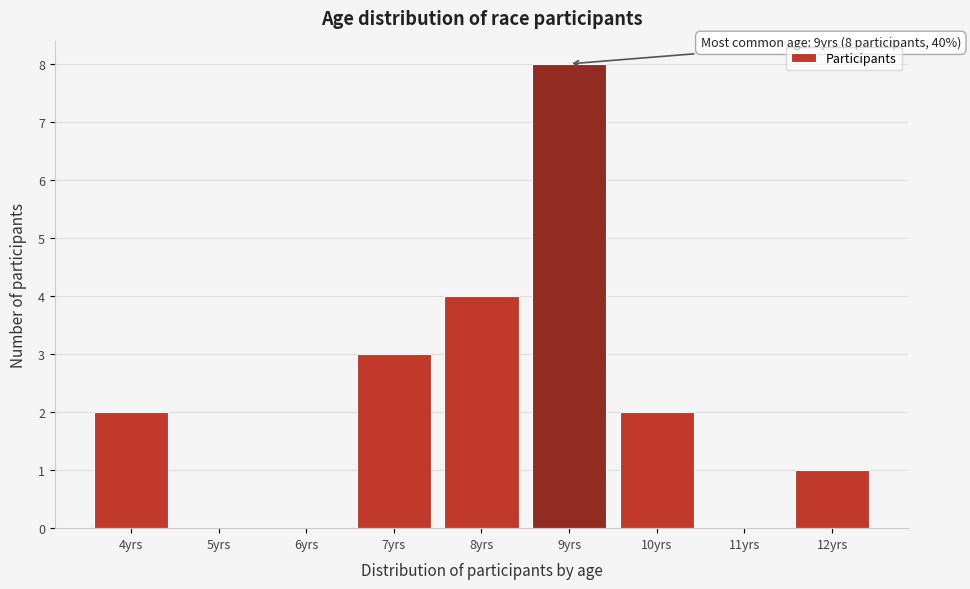

Reading left to right, transcribe all the data shown in this chart.

4yrs=2	5yrs=0	6yrs=0	7yrs=3	8yrs=4	9yrs=8	10yrs=2	11yrs=0	12yrs=1